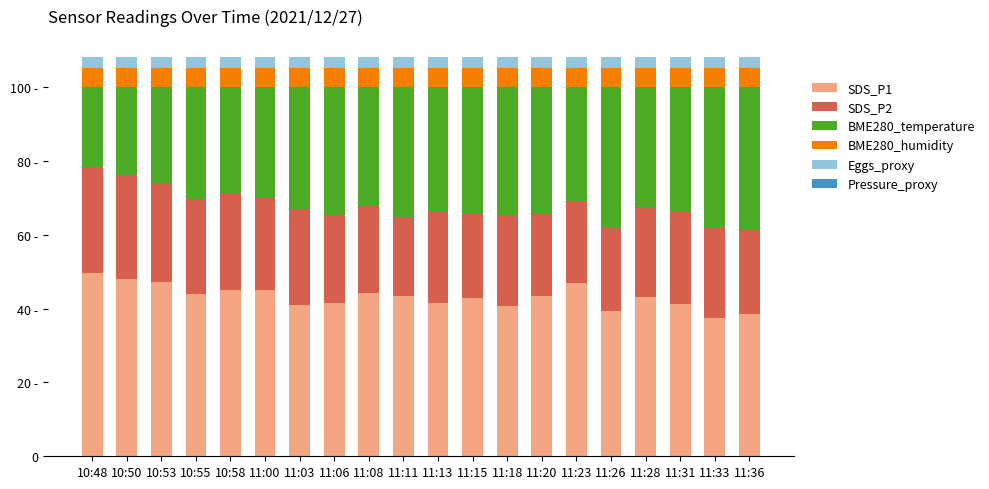

Are the bars horizontal?

No